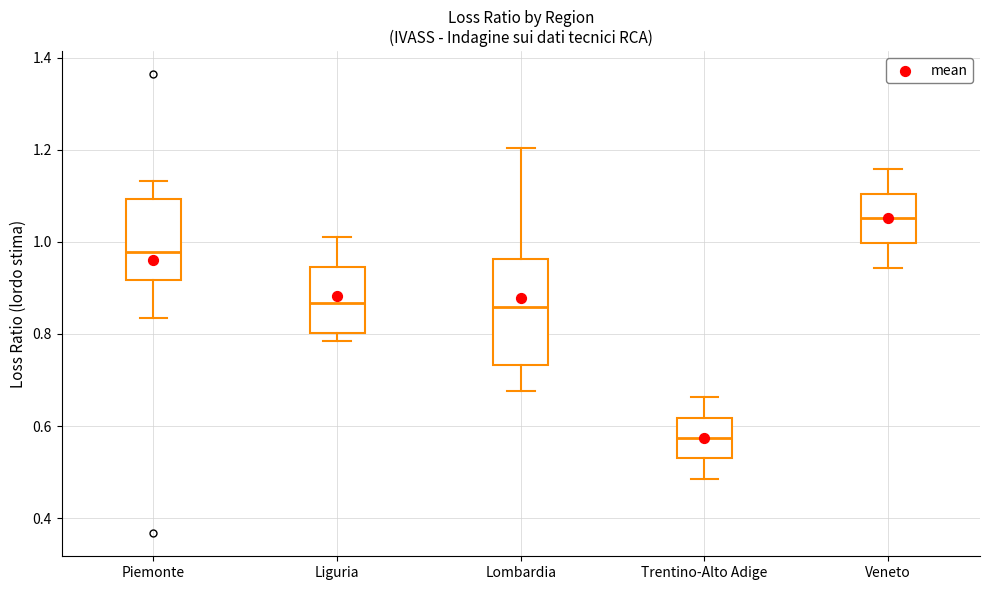

Where is the upper edge of the box for Liguria on the y-axis? The values are not printed on the chart, so give them approximately, as read against the axis.

0.94